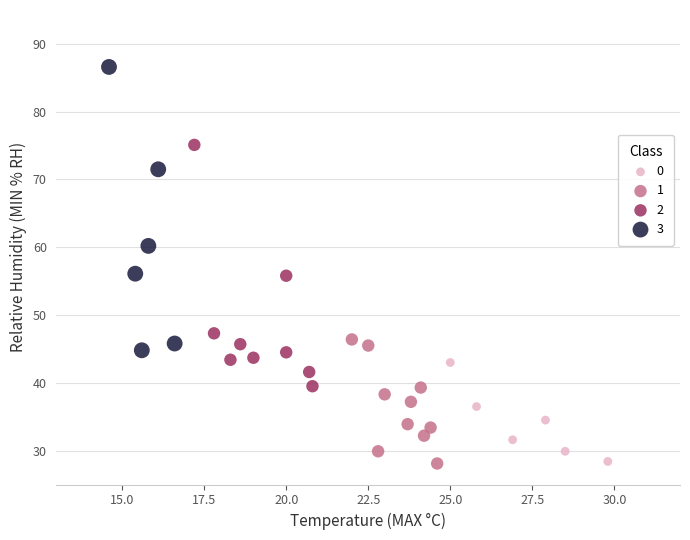

Which series has the largest Y range (max minus min)?

3